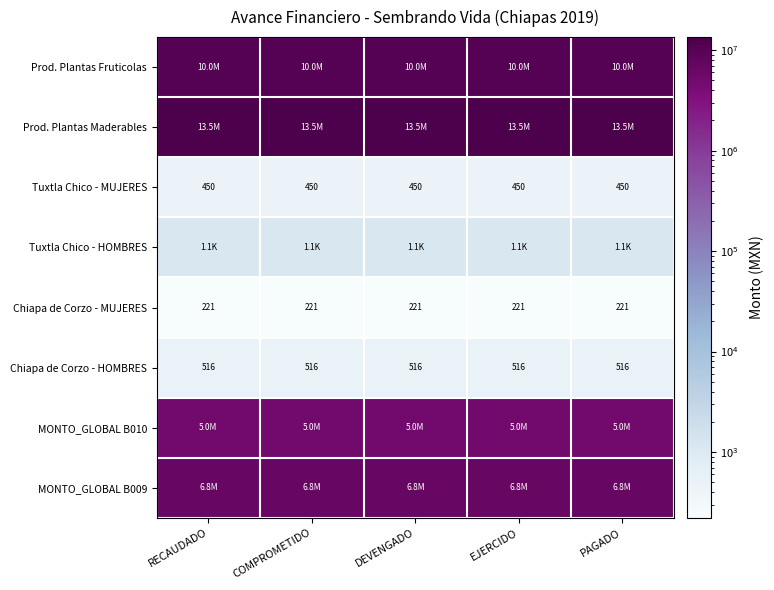

What is the sum of the Tuxtla Chico - HOMBRES values at DEVENGADO and RECAUDADO?

2300.0